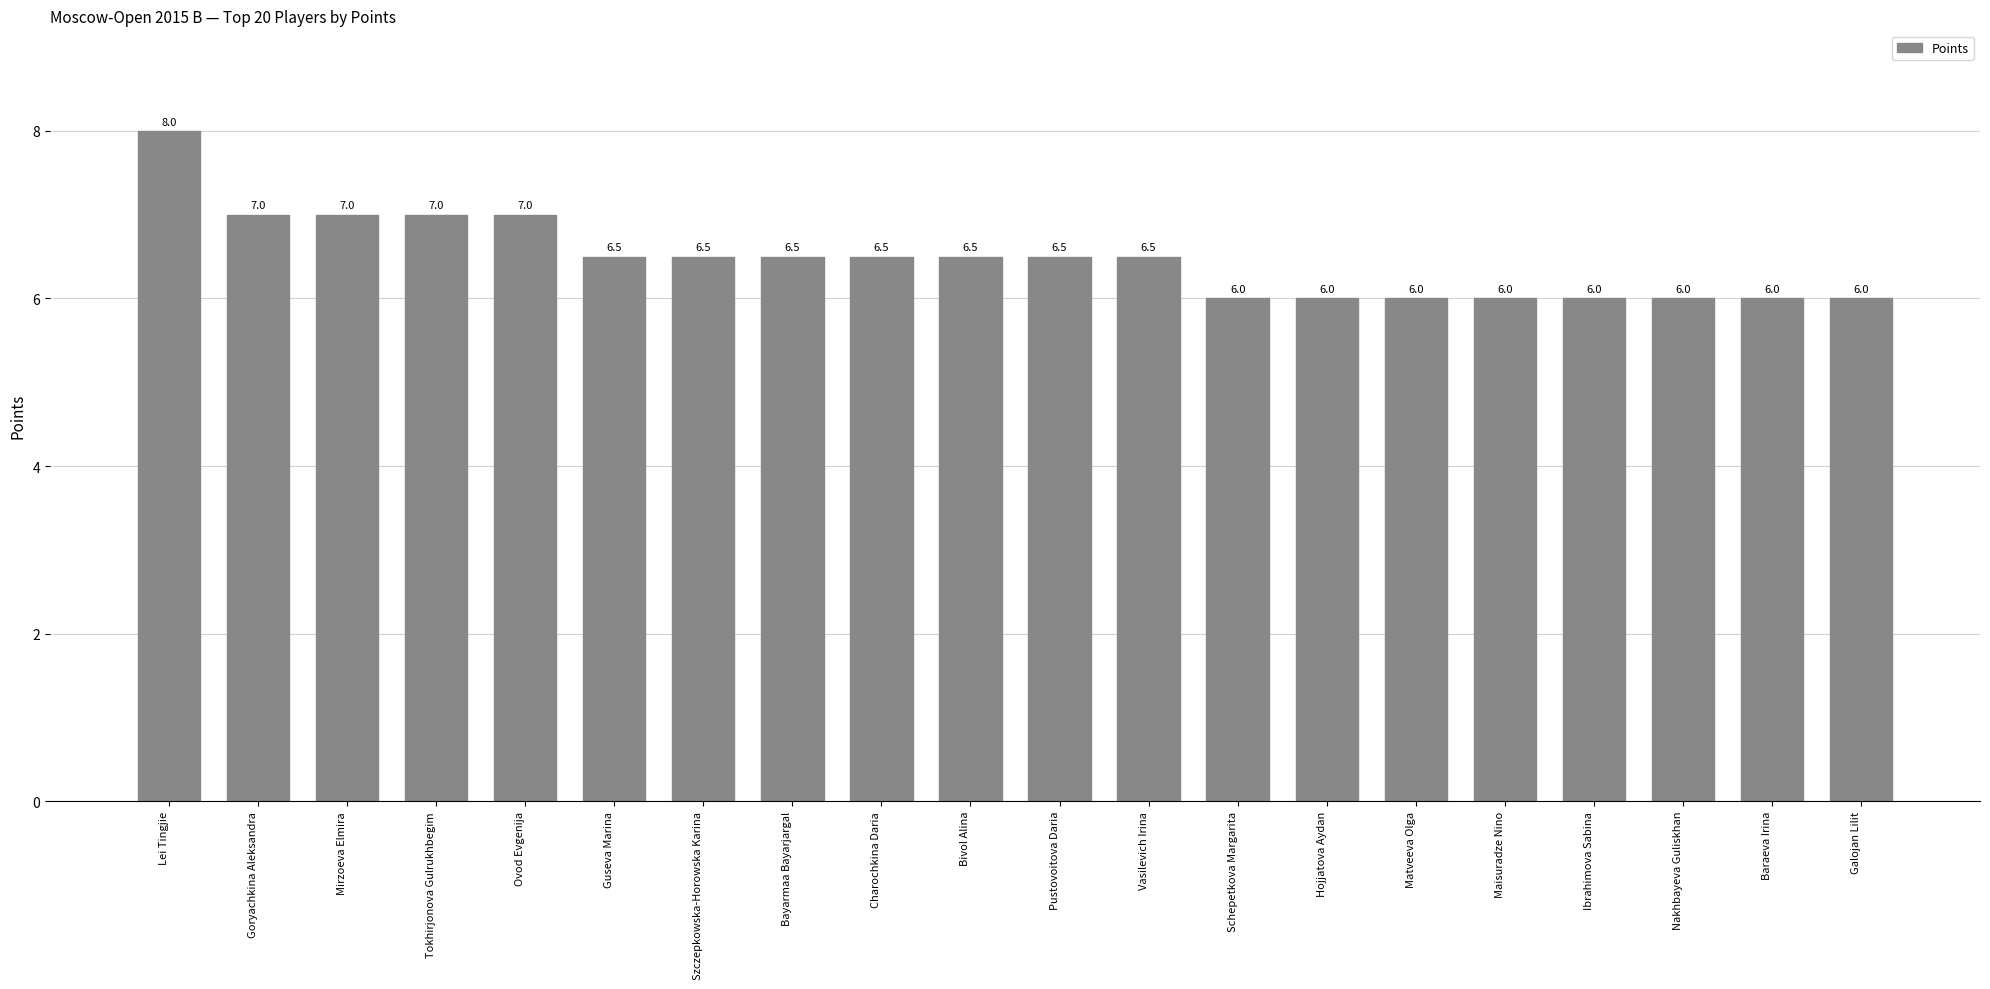

The value at Ibrahimova Sabina is 6.0. True or false?

True